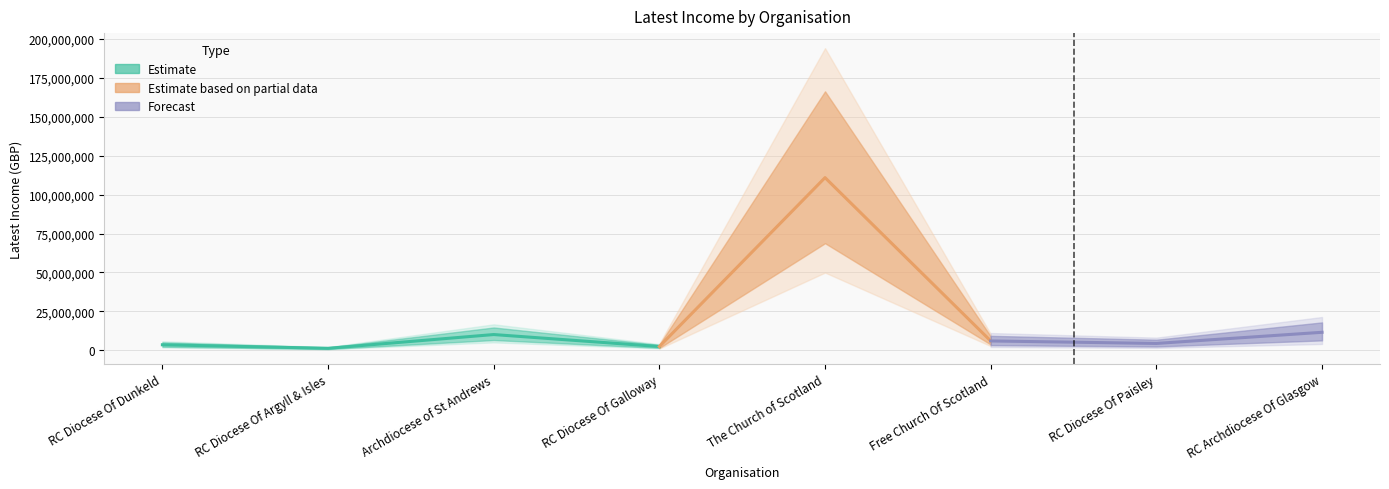

Does the chart have visible grid lines?

Yes